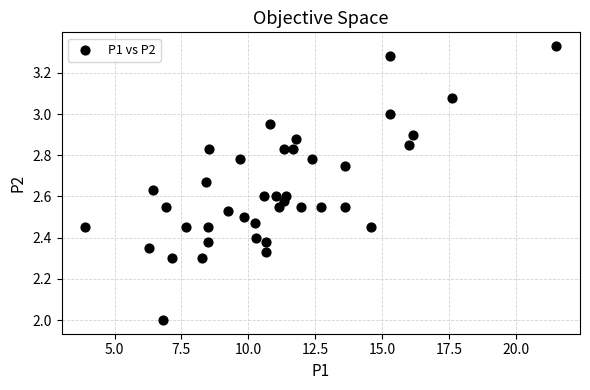

What is the range of X values (max minus min)?

17.6